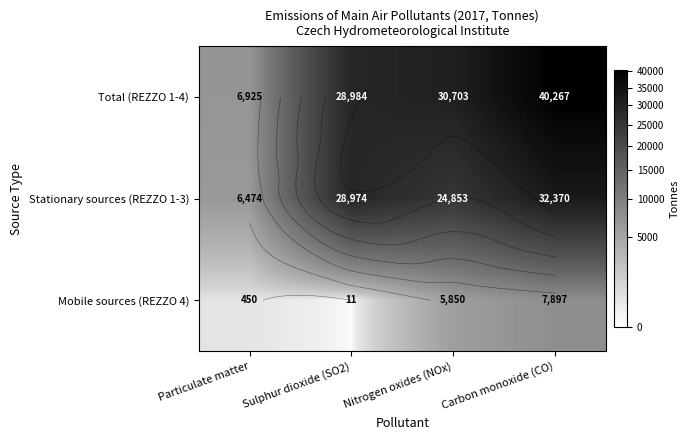

What is the lowest value of the Stationary sources (REZZO 1-3) series?

6474.3